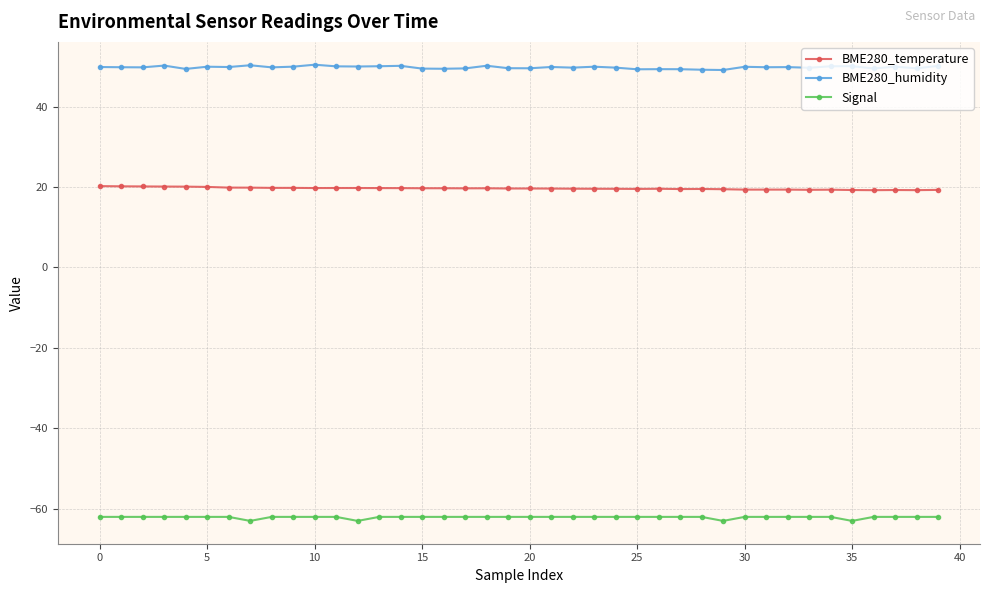

What is the average value of the BME280_temperature series?

19.6